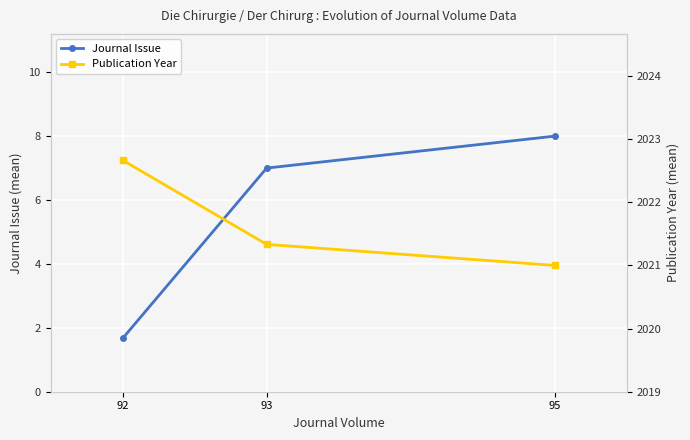

At which category is the sum across all series the highest?

95